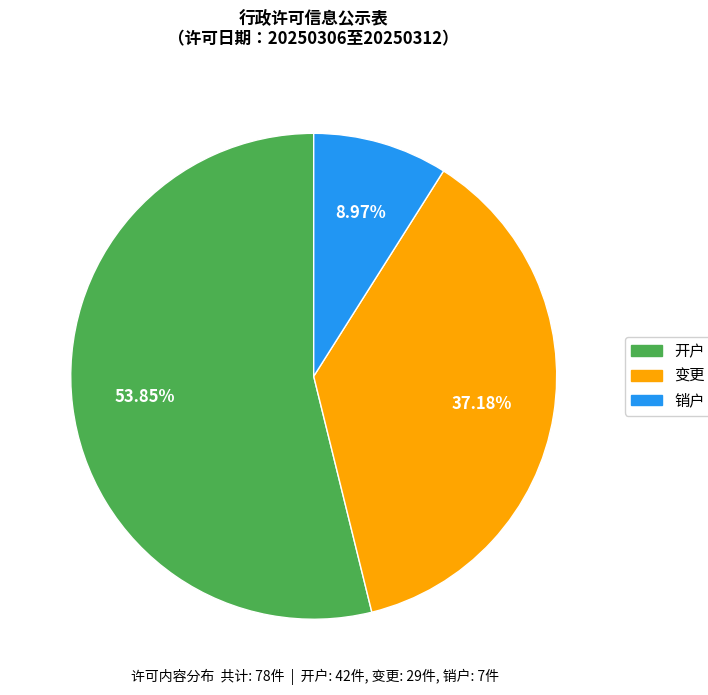

To the nearest percent, what is the difference between the largest and smallest slice percentages?

45%